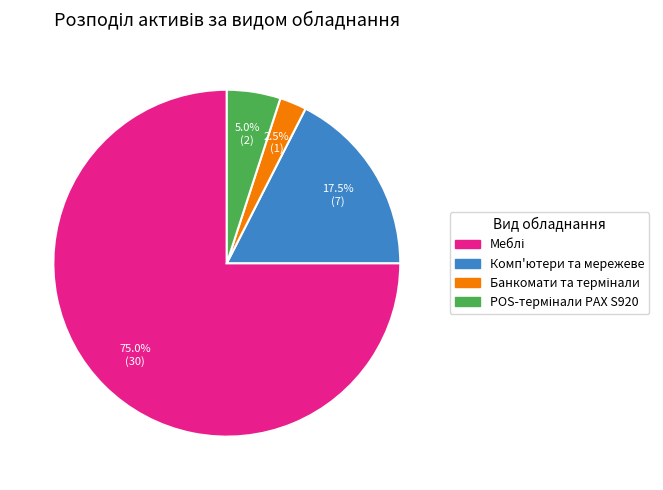

Is there a majority slice in this chart?

Yes